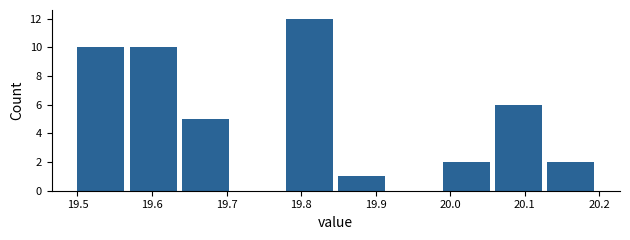

Reading left to right, transcribe this chart: for each bar, give the range it covers on the x-axis and its height. The values are not printed on the chart, so give them approximately, as read against the axis.

19.50 to 19.57: 10
19.57 to 19.64: 10
19.64 to 19.71: 5
19.71 to 19.78: 0
19.78 to 19.85: 12
19.85 to 19.92: 1
19.92 to 19.99: 0
19.99 to 20.06: 2
20.06 to 20.13: 6
20.13 to 20.20: 2